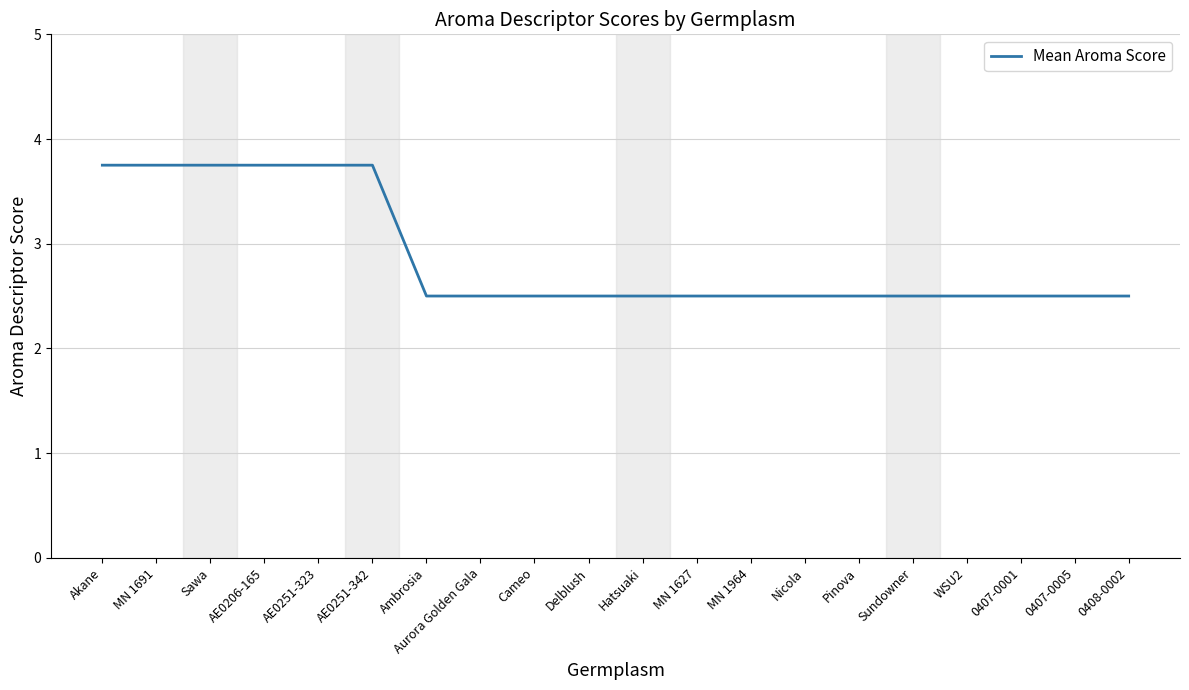

What is the maximum value shown in the chart?

3.8